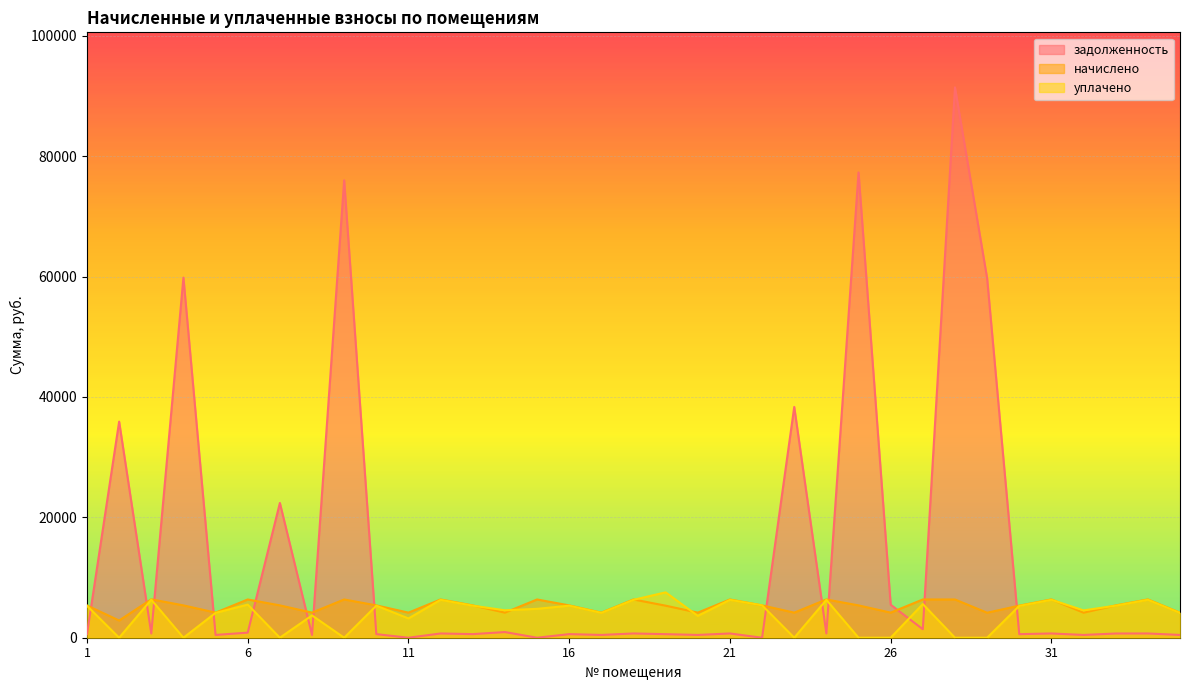

Which category has the lowest value across all series?

11